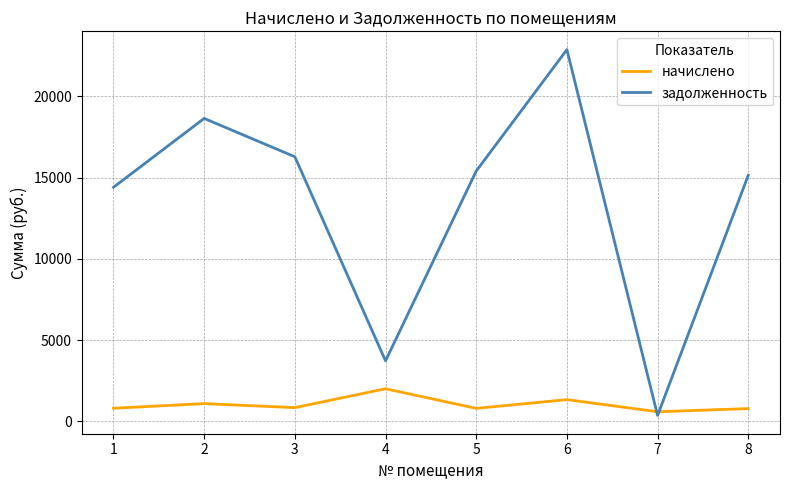

The задолженность series shows 22862.4 at 6. True or false?

True